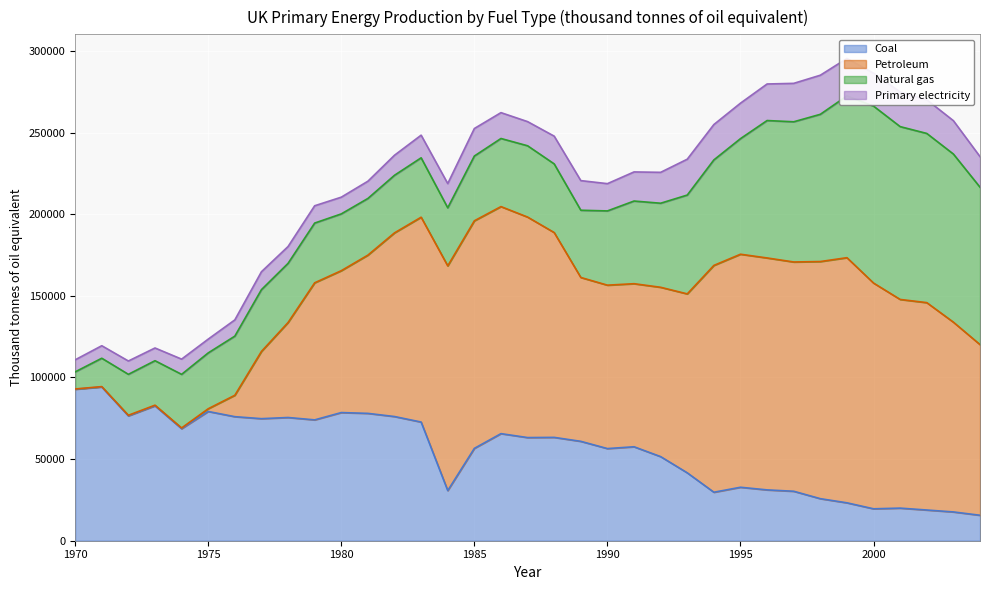

Between which two adjacent categories do Natural gas and Petroleum first intersect?

1976 and 1977